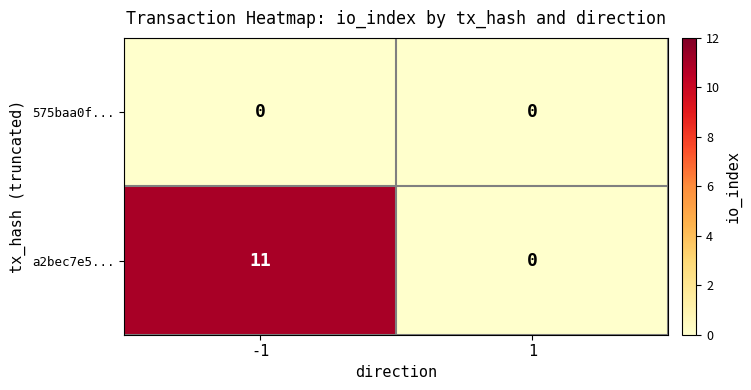

How many data points does each series have?

2